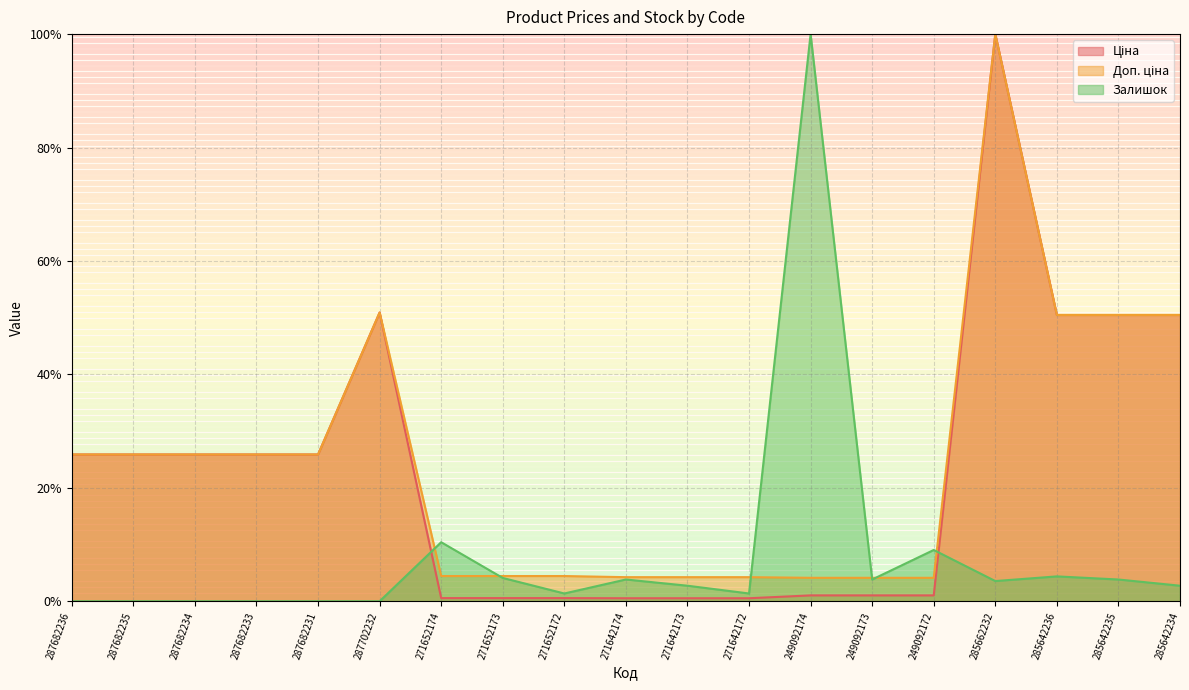

What is the sum of all Доп. ціна values?

4.7